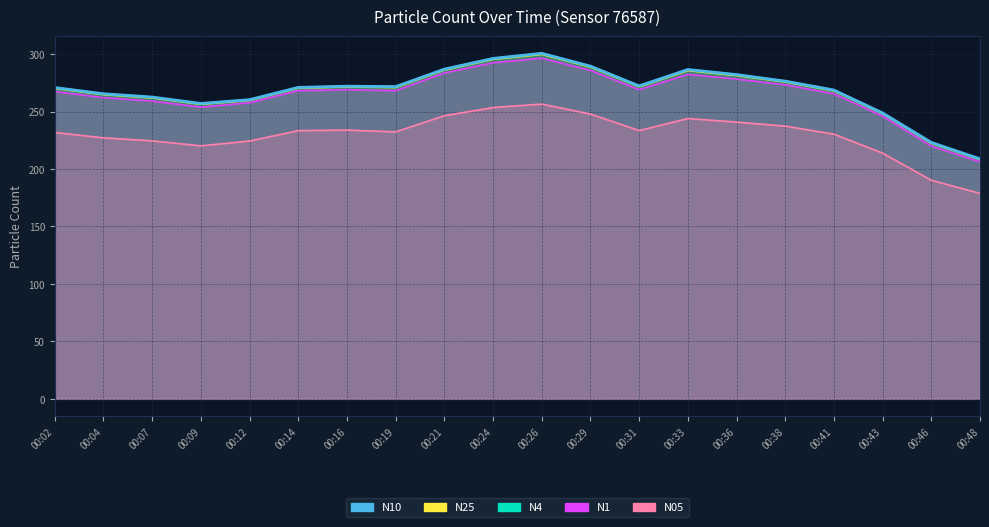

The N05 series shows 243.9 at 00:33. True or false?

True